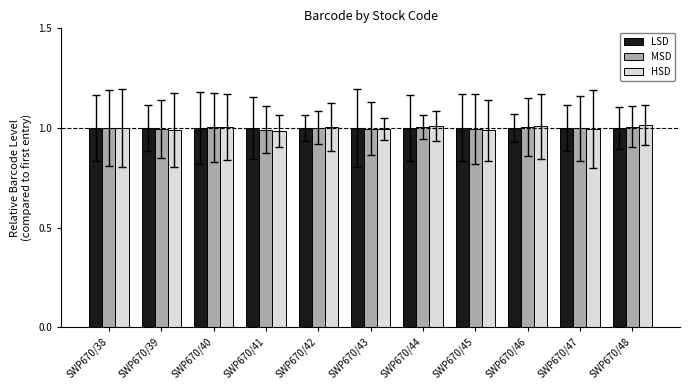

How many data points does each series have?

11